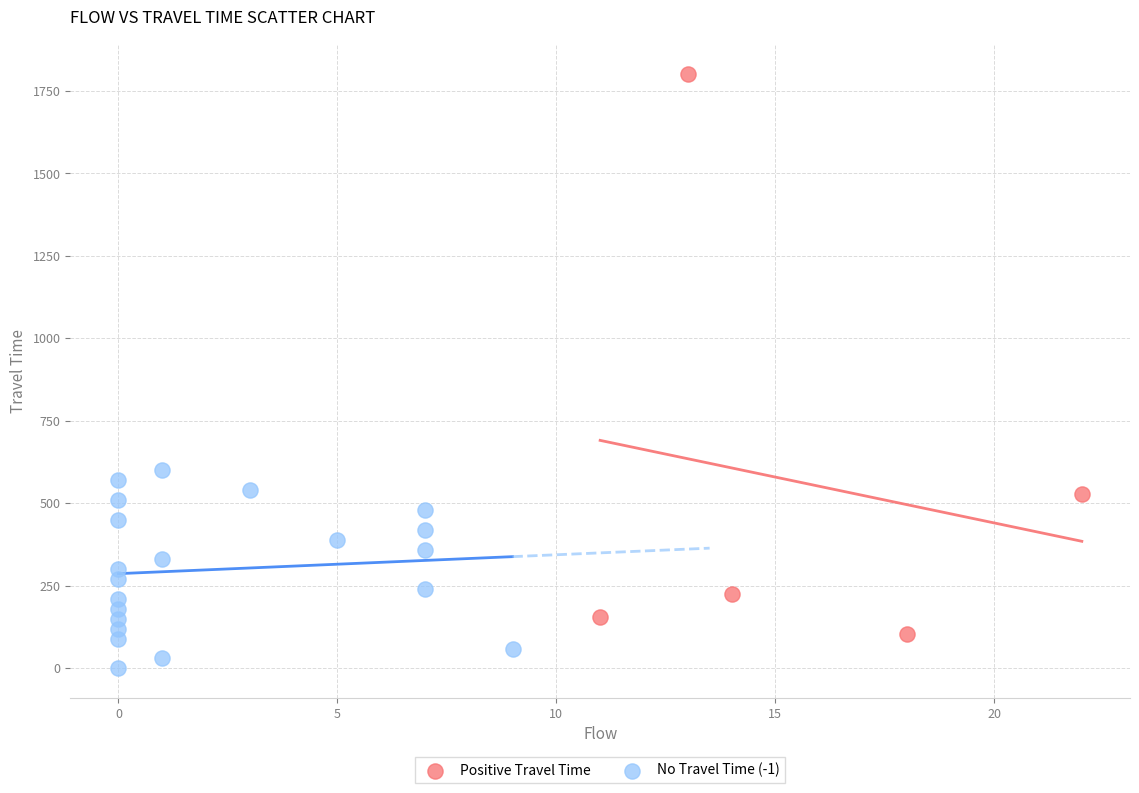

Which series has the widest spread of Y values?

Positive Travel Time